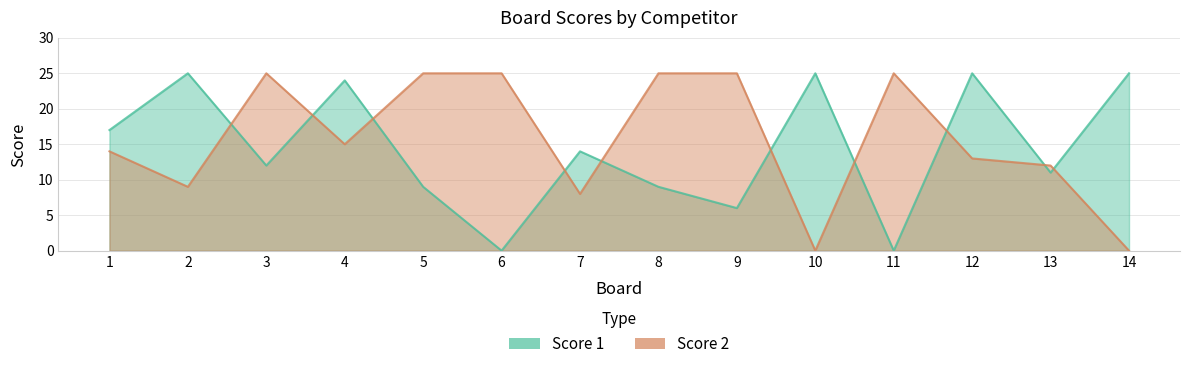

Reading left to right, what are all the values shown in this chart?

Score 1: 1=17	2=25	3=12	4=24	5=9	6=0	7=14	8=9	9=6	10=25	11=0	12=25	13=11	14=25
Score 2: 1=14	2=9	3=25	4=15	5=25	6=25	7=8	8=25	9=25	10=0	11=25	12=13	13=12	14=0